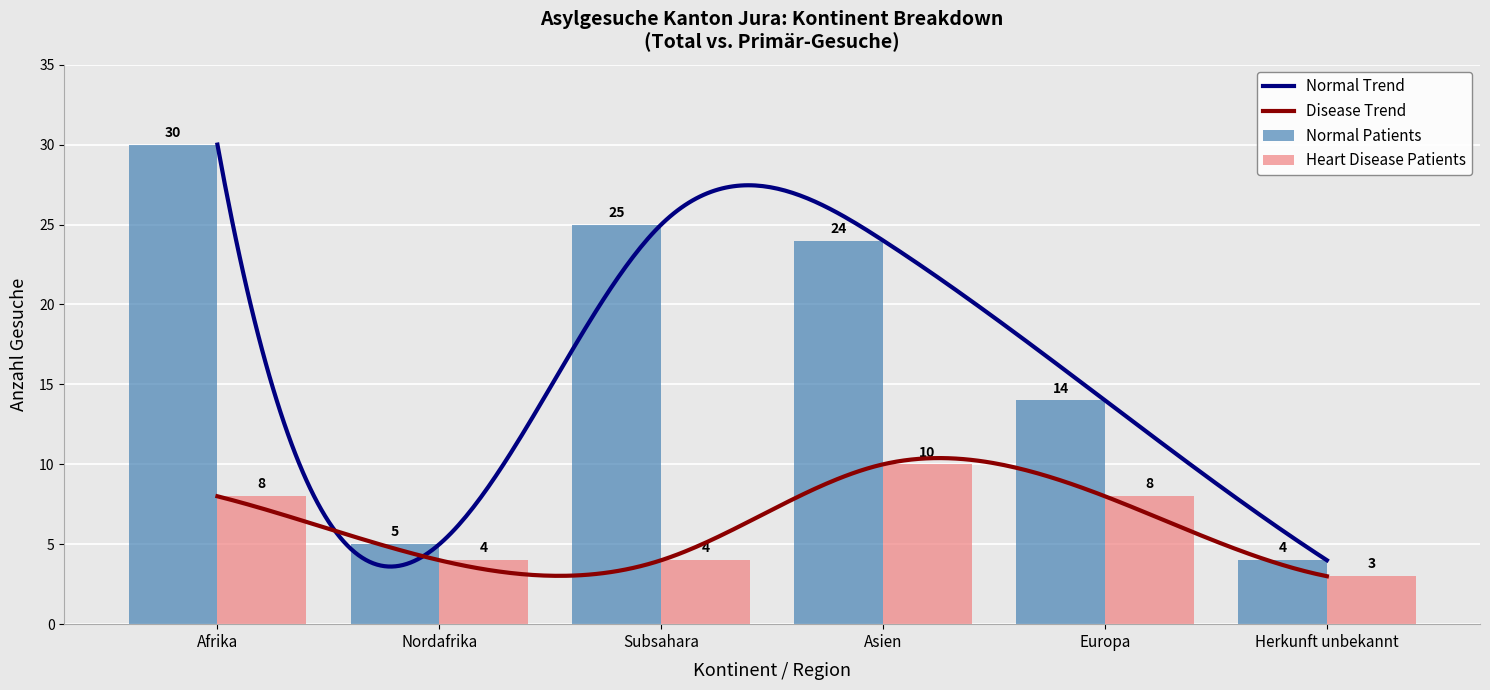

How many data points does each series have?

6